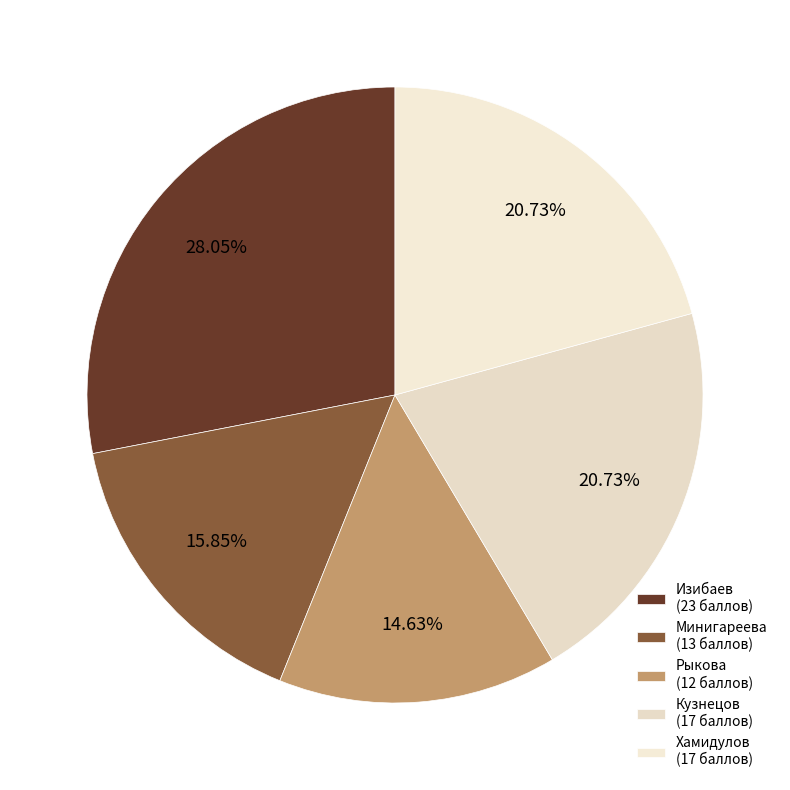

Approximately how many times larger is the value at Минигареева compared to Изибаев?

0.6